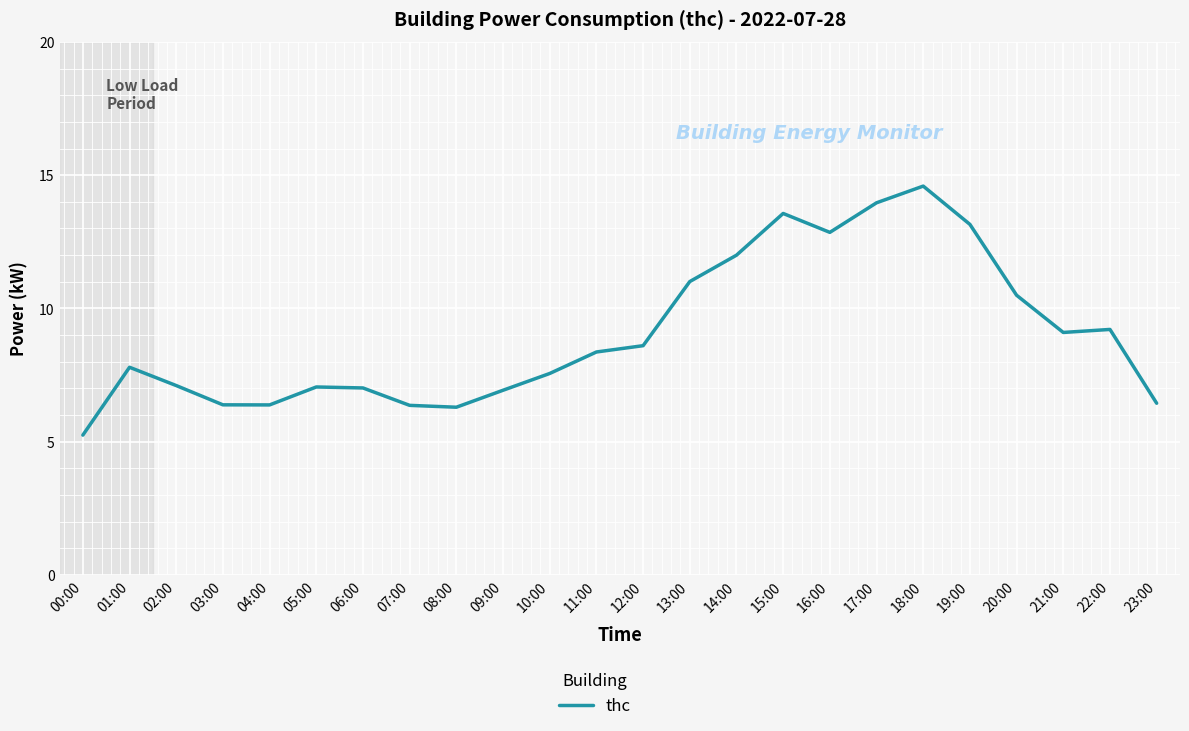

Is this an area chart (filled region under the line)?

No